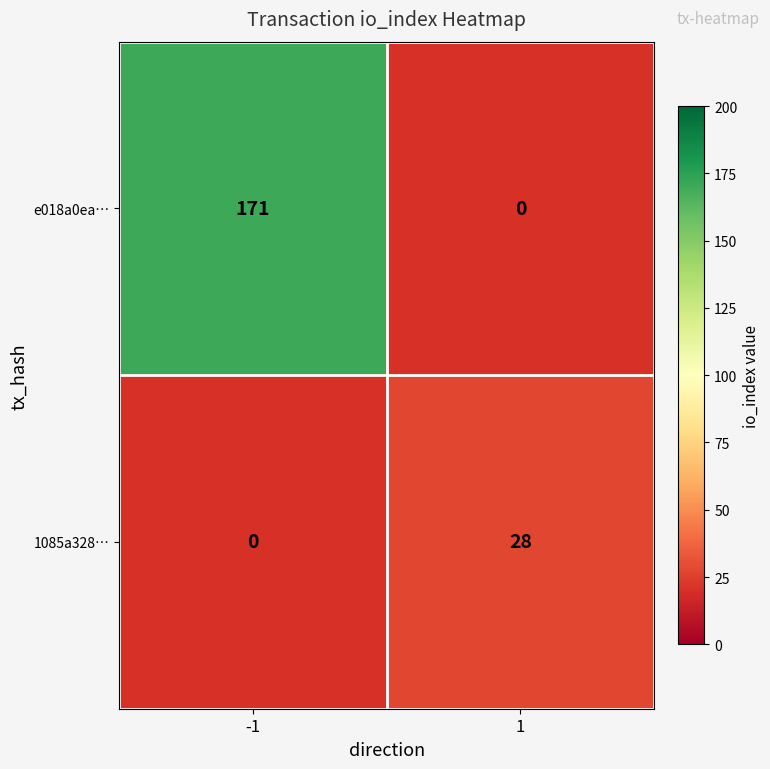

How many series are shown in this chart?

2